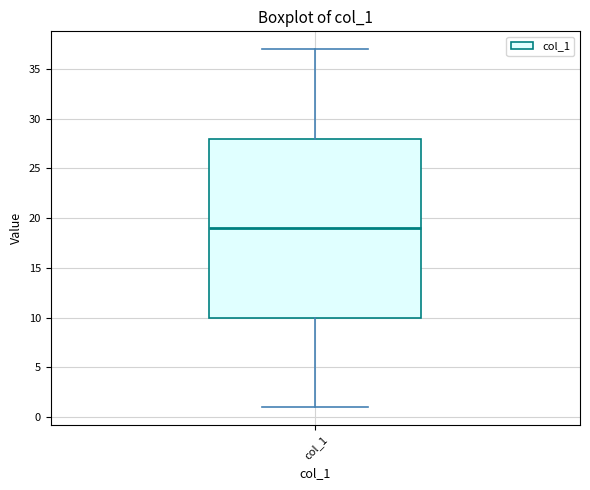

Where is the lower edge of the box for col_1 on the y-axis? The values are not printed on the chart, so give them approximately, as read against the axis.

10